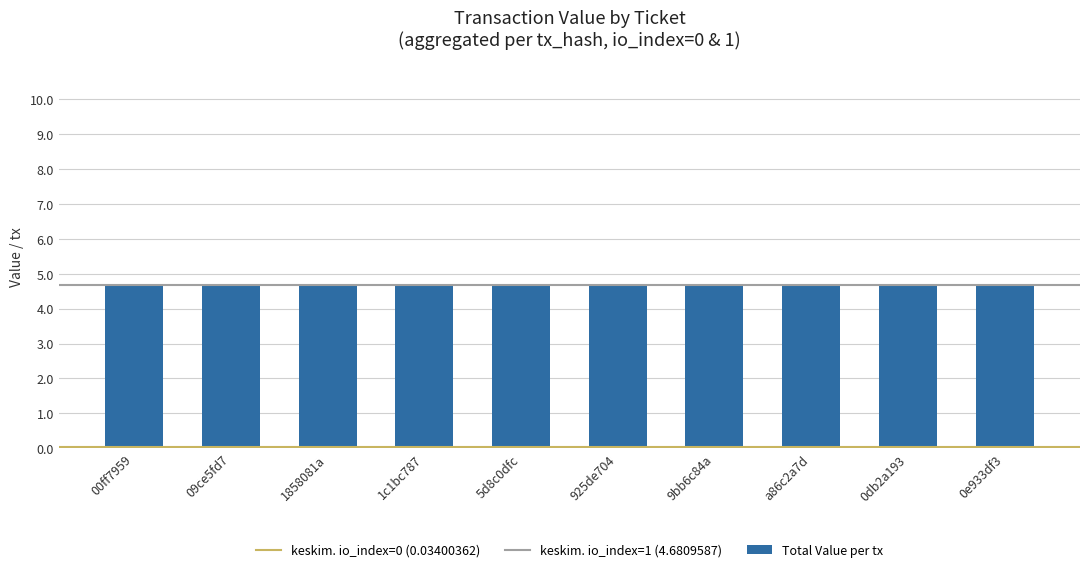

Count the number of data series in this chart.

3